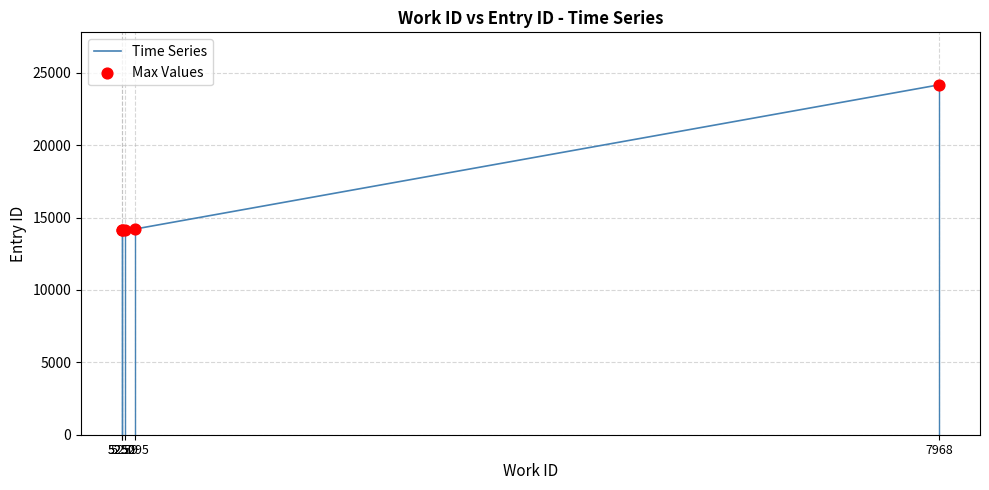

What are all the series names shown in the legend?

Time Series, Max Values